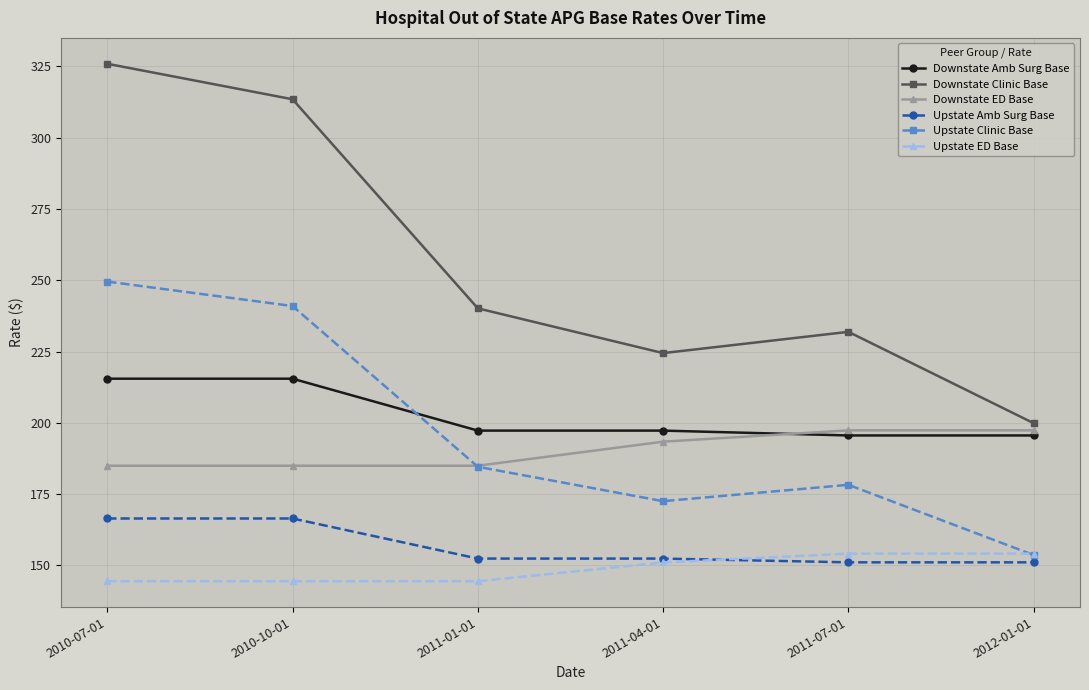

Rank the series at 2010-10-01 from highest to lowest value.

Downstate Clinic Base, Upstate Clinic Base, Downstate Amb Surg Base, Downstate ED Base, Upstate Amb Surg Base, Upstate ED Base